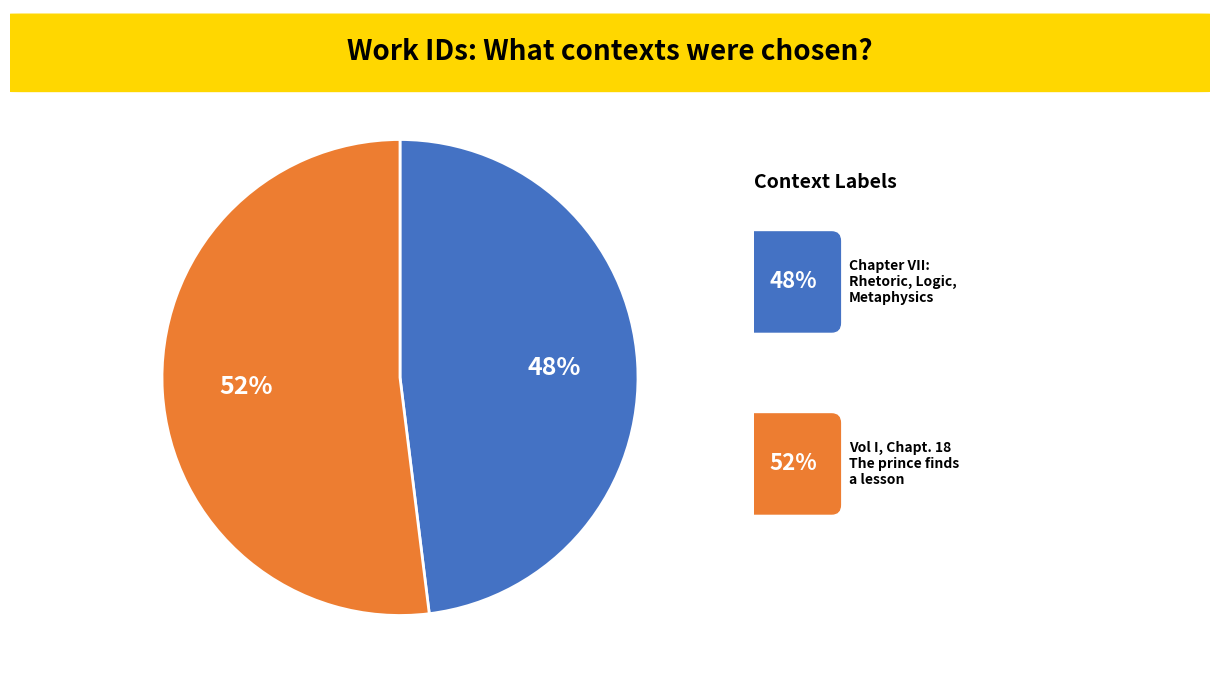

Is there a majority slice in this chart?

Yes